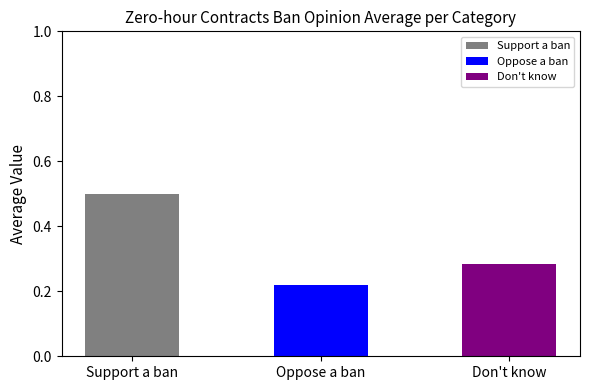

Between Oppose a ban and Support a ban, which is larger?

Support a ban